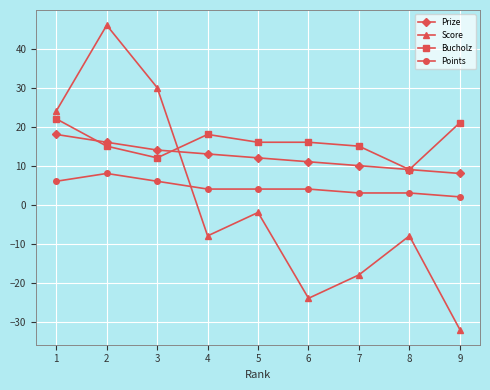

At which label does Score reach its minimum?

9